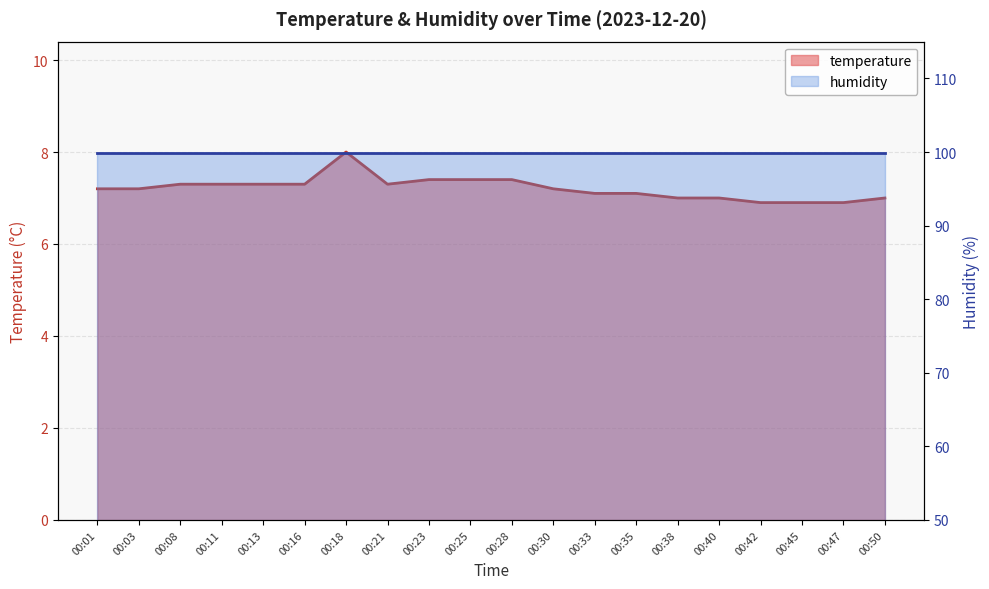

What is the sum of all values?

144.2